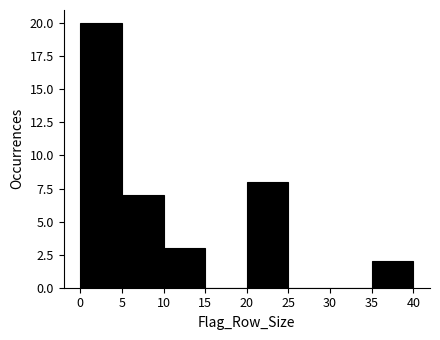

What is the height of the bar covering 20 to 25 on the x-axis? The values are not printed on the chart, so give them approximately, as read against the axis.

8